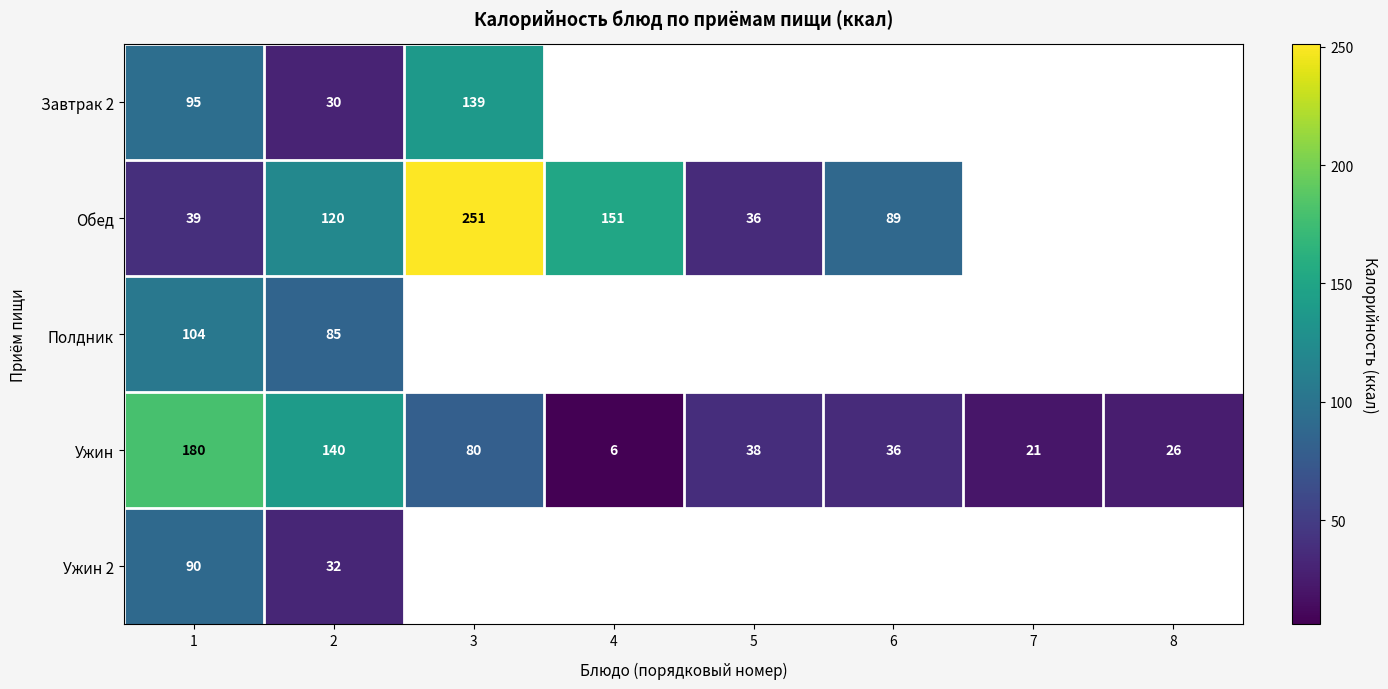

How many categories are shown in the chart?

8